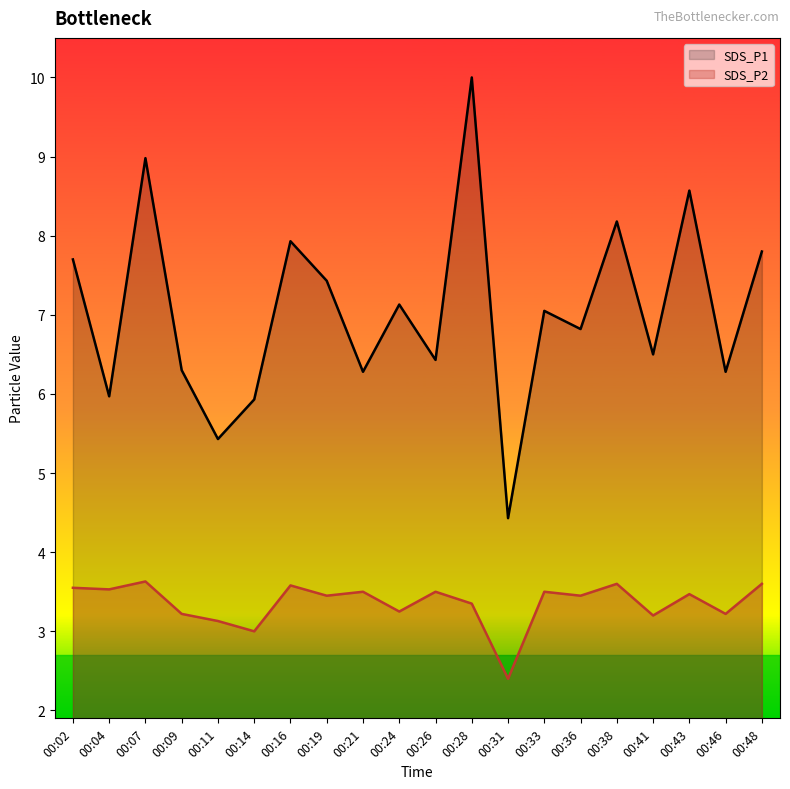

At which category does the chart reach its minimum across all series?

00:31